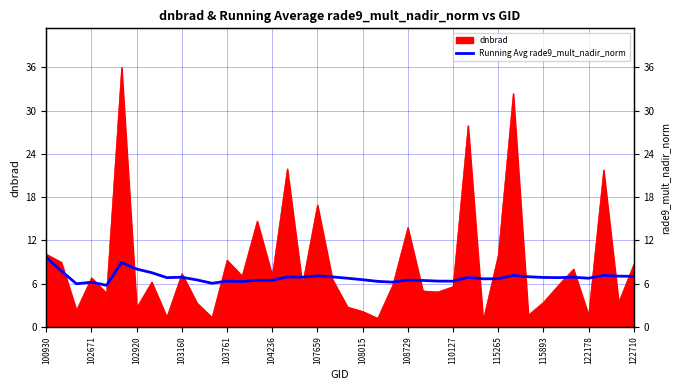

What is the minimum value for dnbrad?

0.9